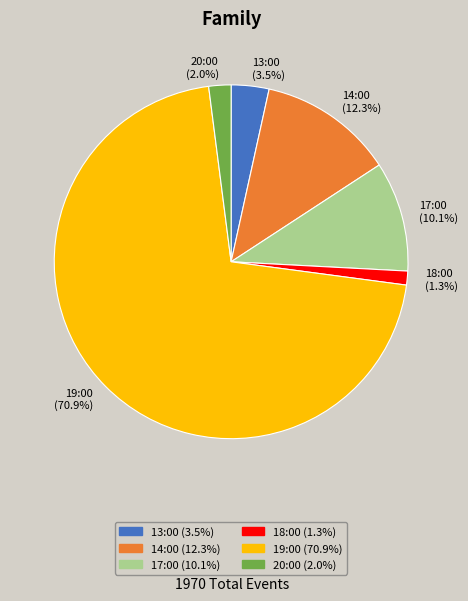

Rank the categories by value from lowest to highest.

18:00, 20:00, 13:00, 17:00, 14:00, 19:00